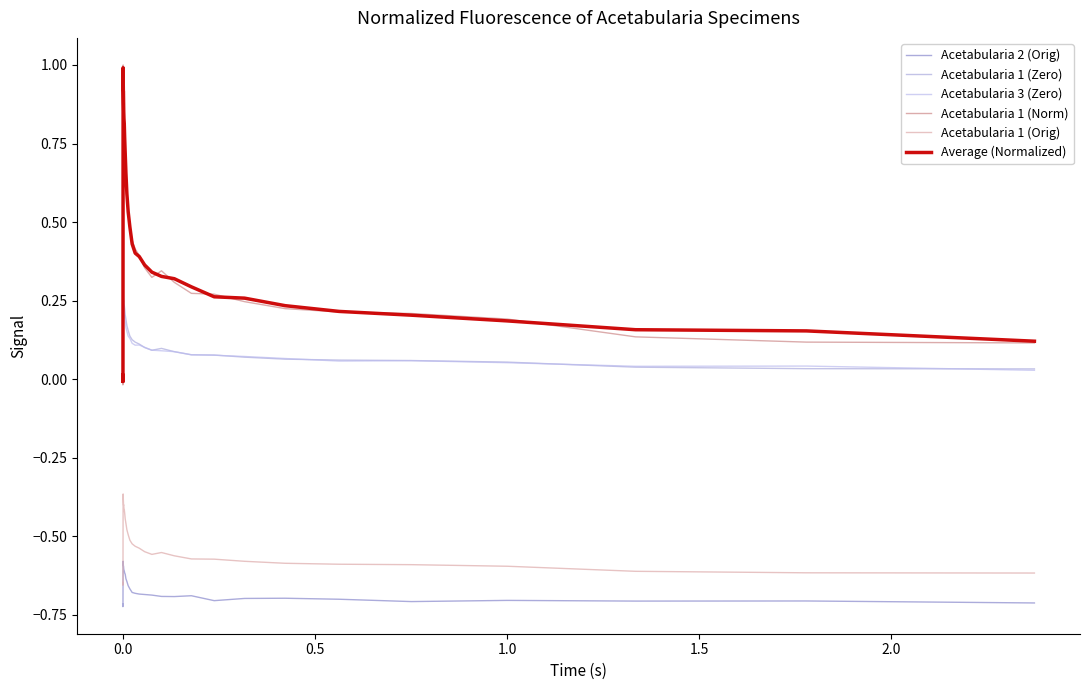

What are all the series names shown in the legend?

Acetabularia 2 (Orig), Acetabularia 1 (Zero), Acetabularia 3 (Zero), Acetabularia 1 (Norm), Acetabularia 1 (Orig), Average (Normalized)